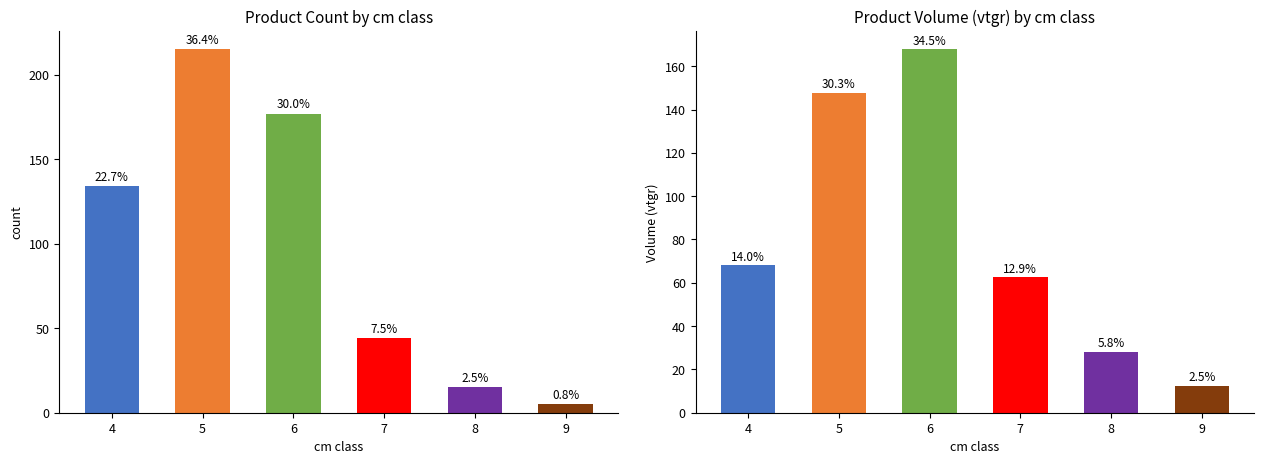

Between 8 and 5, which is larger?

5